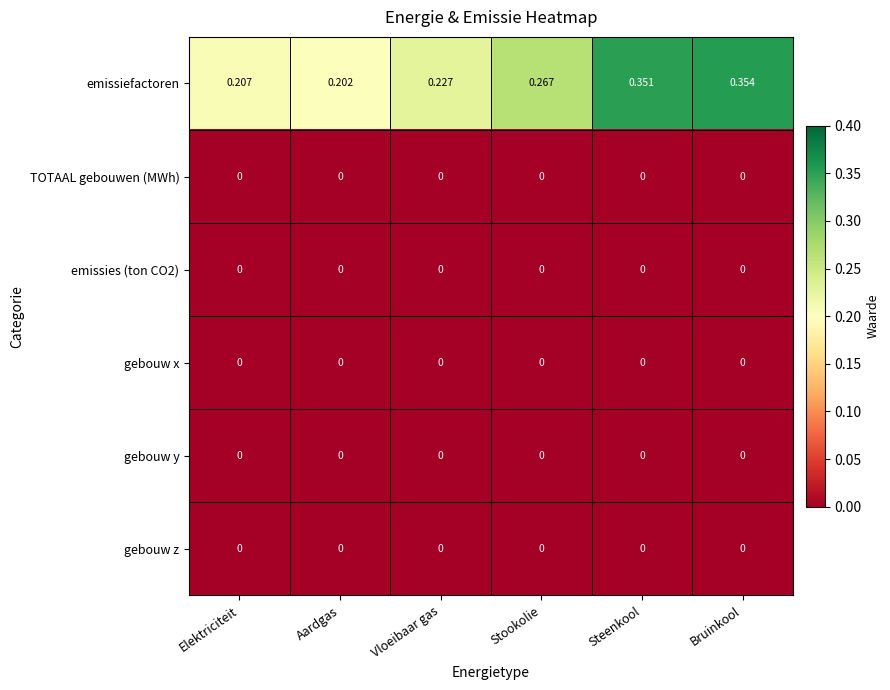

Which category has the highest value across all series?

Bruinkool